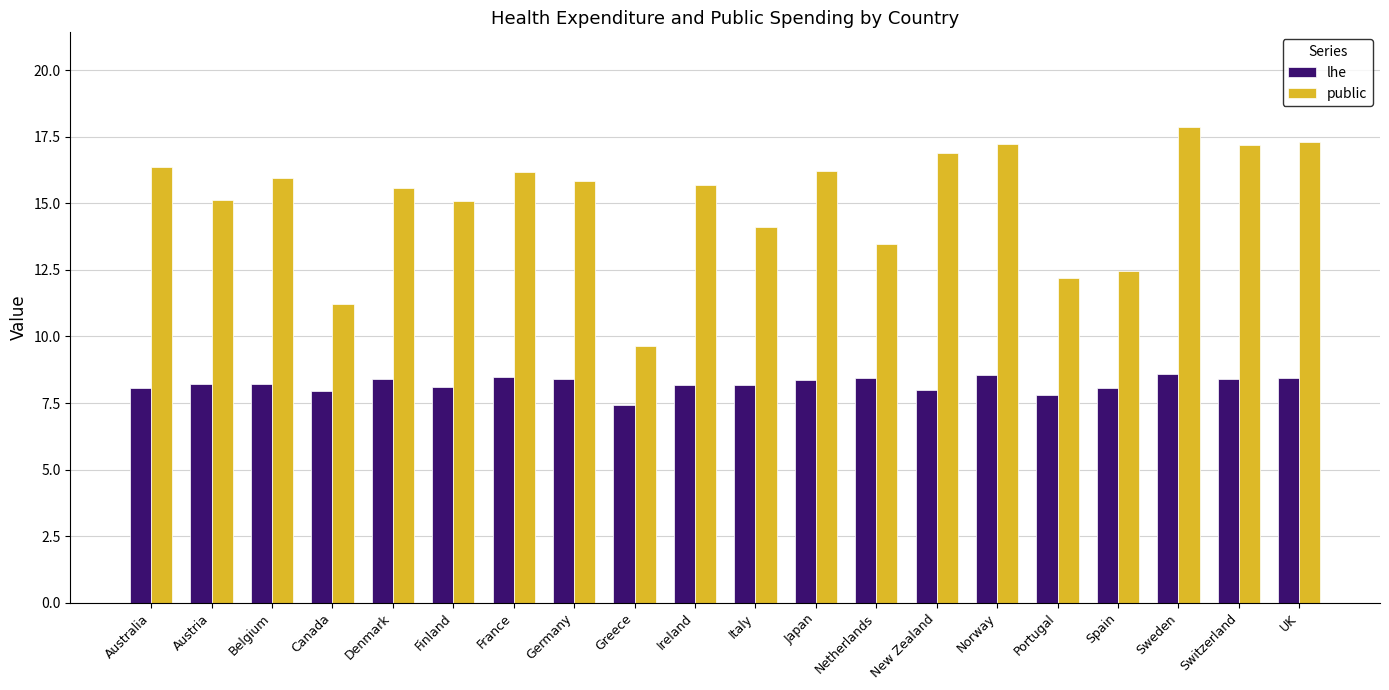

Which category has the lowest value across all series?

Greece